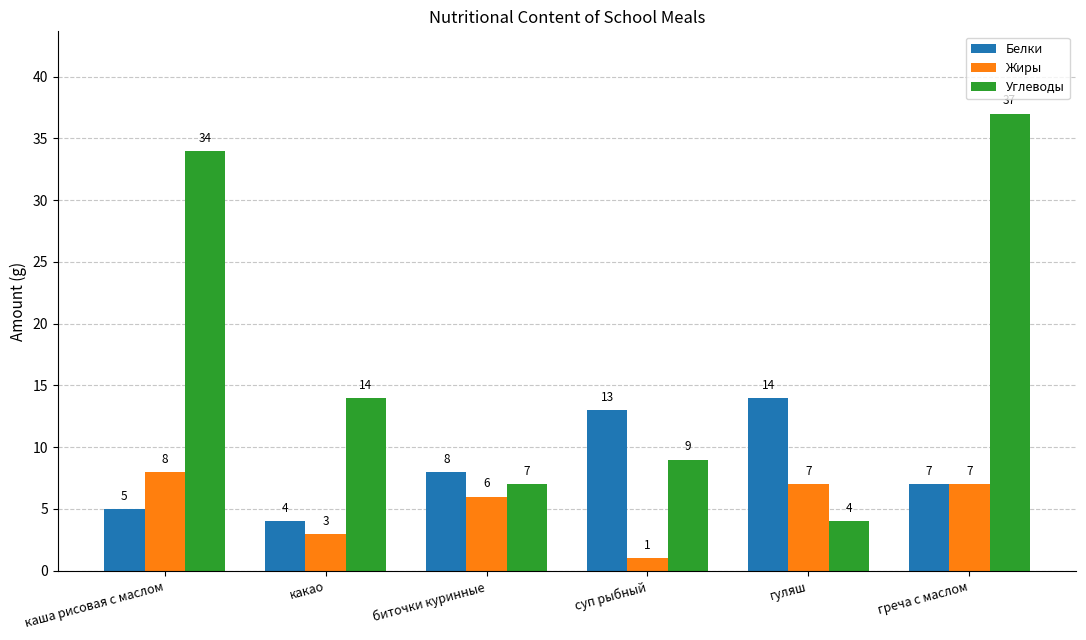

How many values in the Белки series are below 8?

3